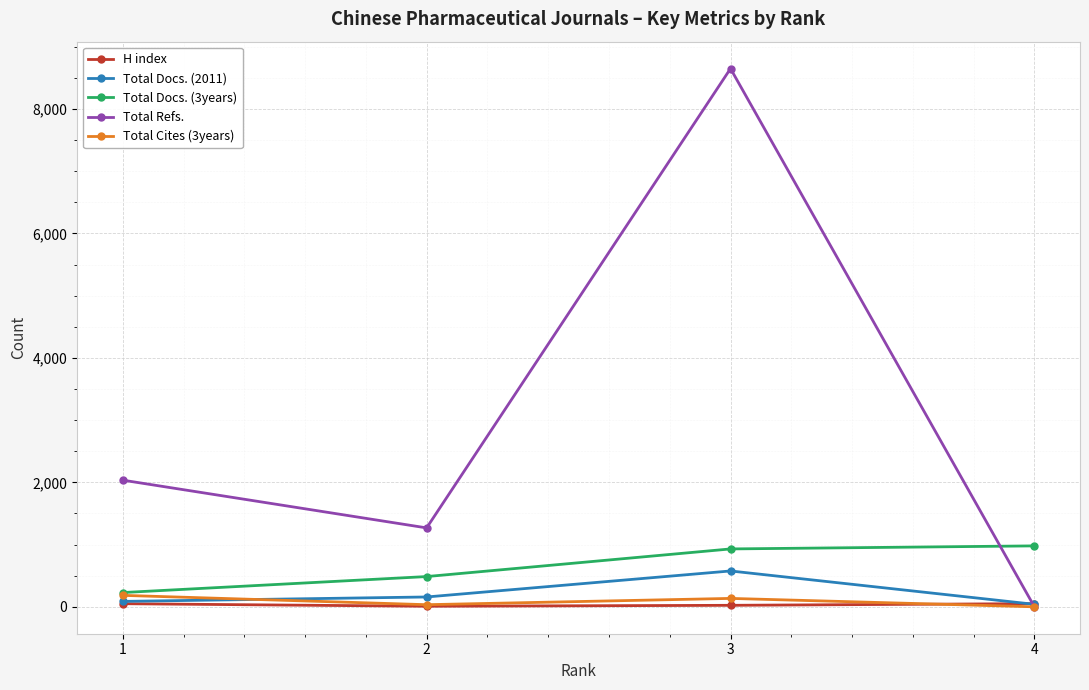

What is the approximate value of Total Docs. (3years) at 2, to the nearest 100?

500